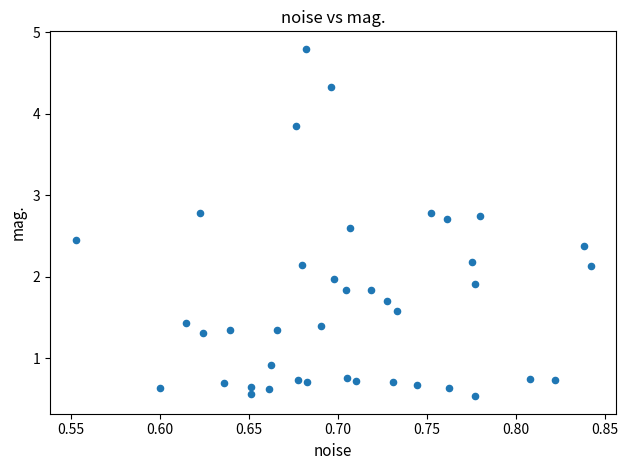

What is the range of Y values (max minus min)?

4.3